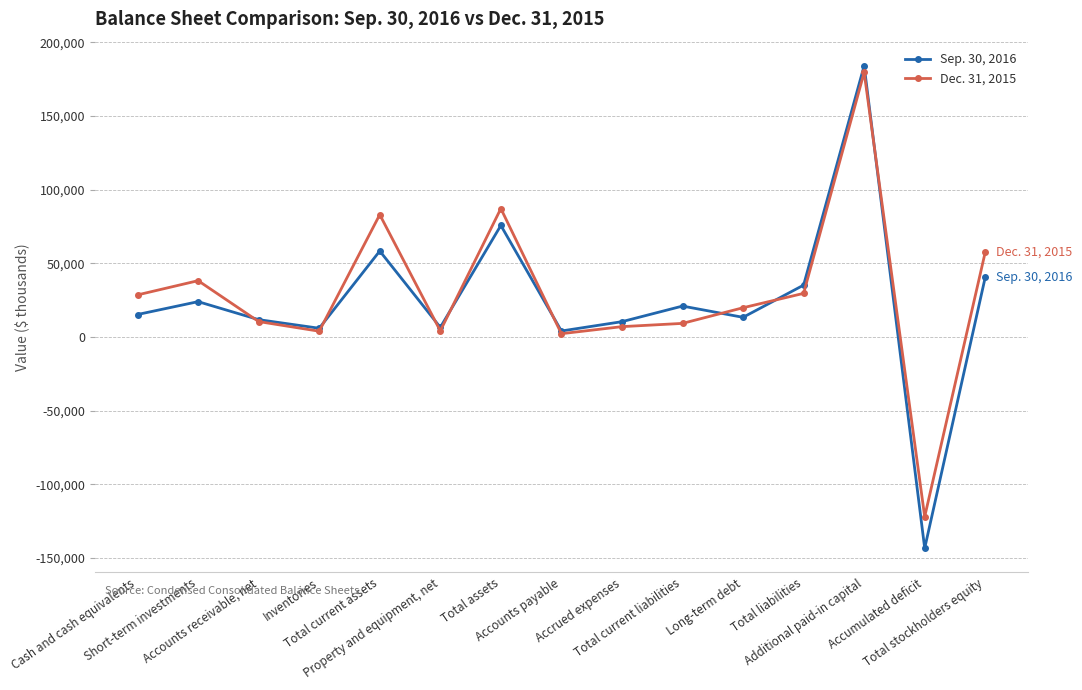

True or false: Sep. 30, 2016 and Dec. 31, 2015 cross at least once.

True